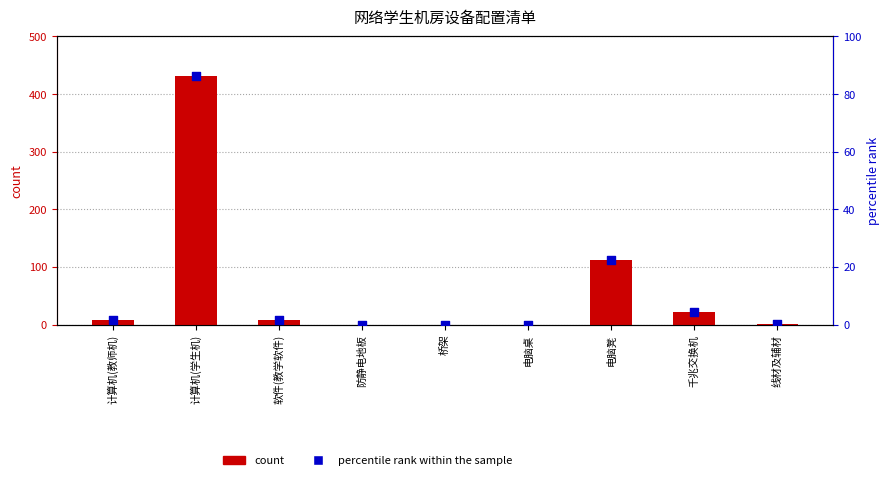

What is the total value across all series at 计算机(教师机)?

9.6